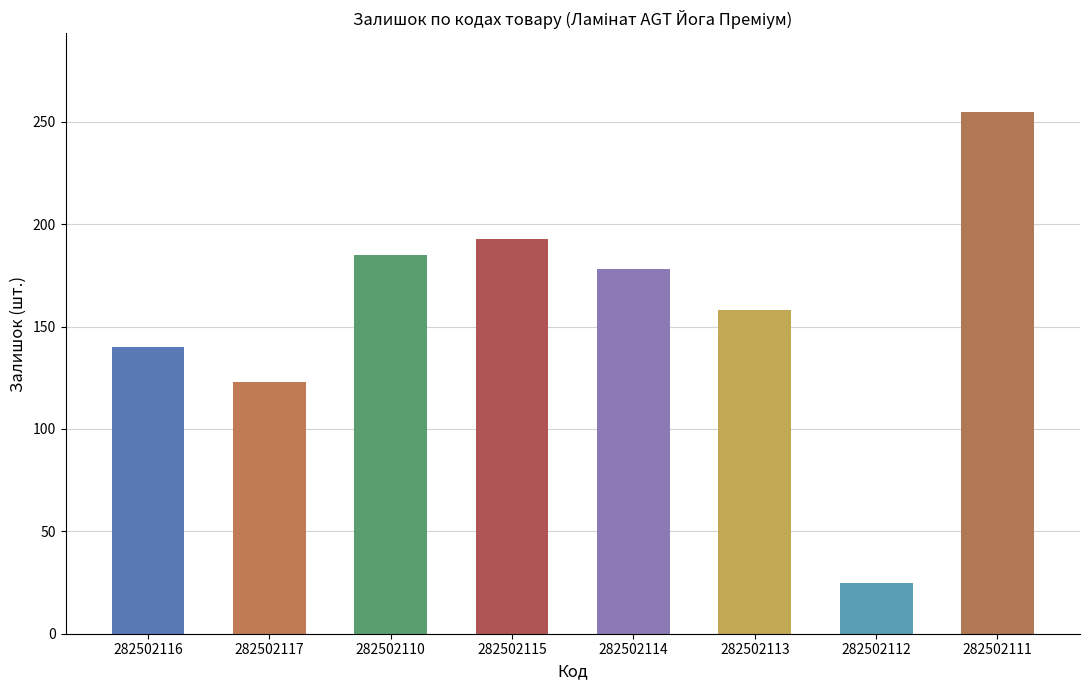

What is the label of the 4th bar from the right?

282502114